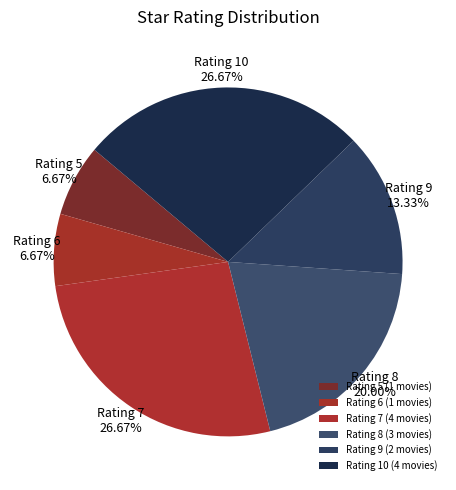

Is the sum of Rating 7 and Rating 10 greater than half?

Yes